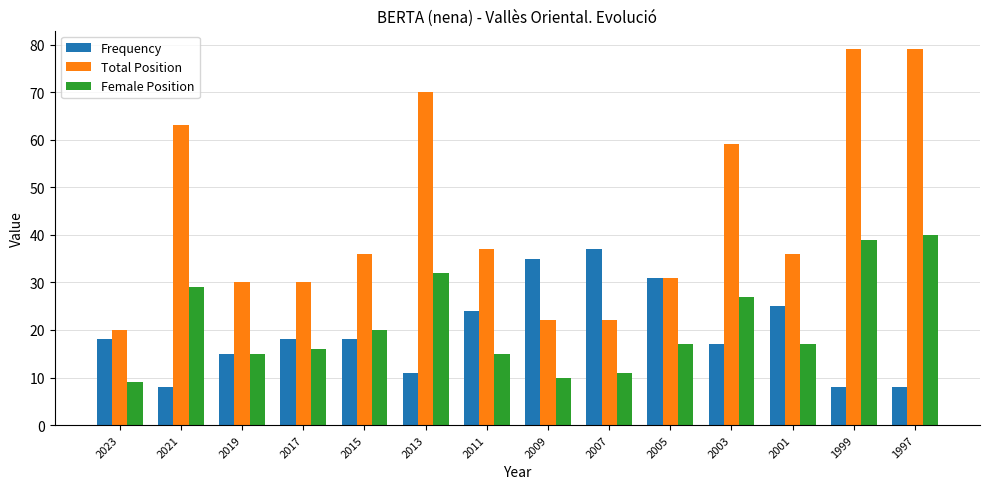

The value of Female Position at 2019 is 10. True or false?

False